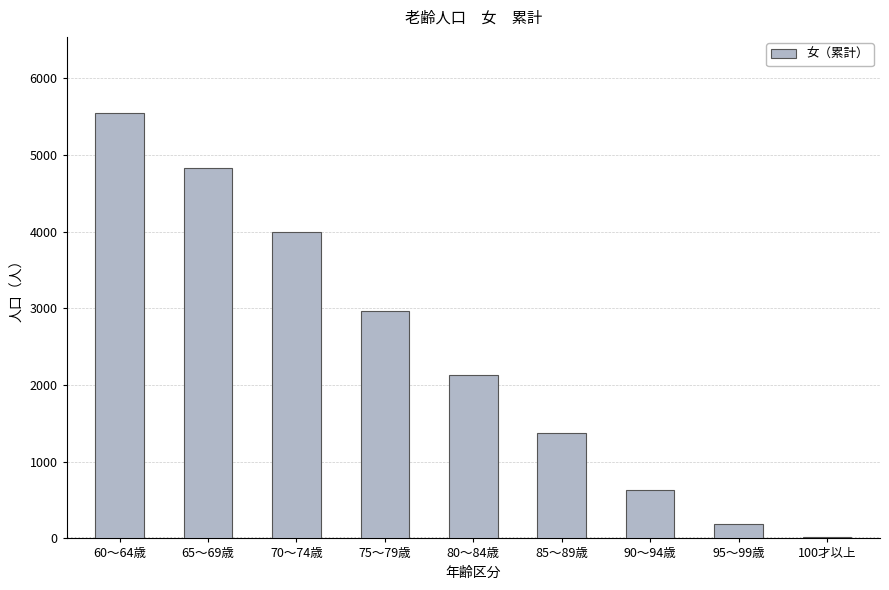

At which category does the chart reach its minimum across all series?

100才以上